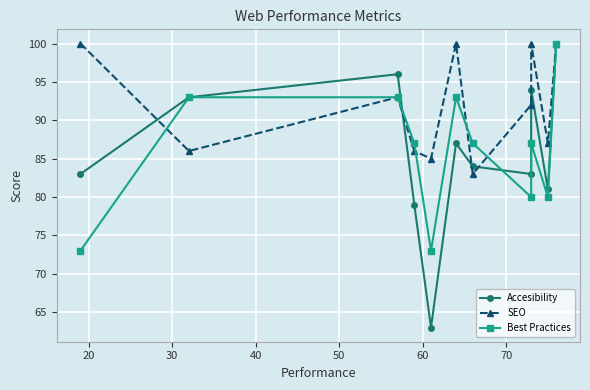

Reading left to right, list all the values displayed in this chart.

Accesibility: 83	93	96	79	63	87	84	83	94	81	100
SEO: 100	86	93	86	85	100	83	92	100	87	100
Best Practices: 73	93	93	87	73	93	87	80	87	80	100